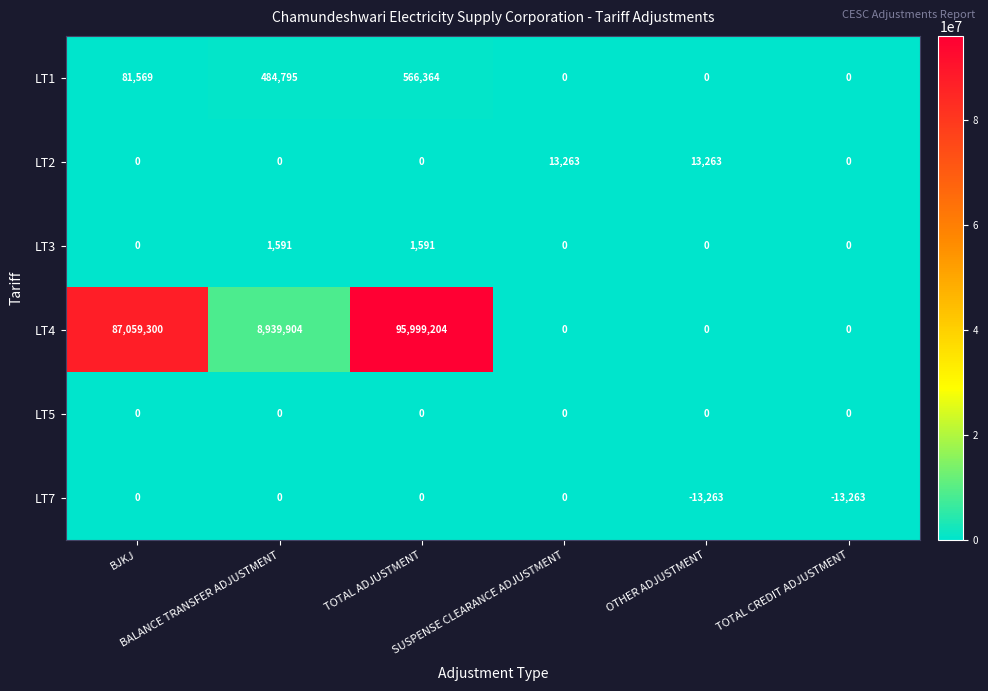

Count the LT2 values in the range 0 to 13263.

6